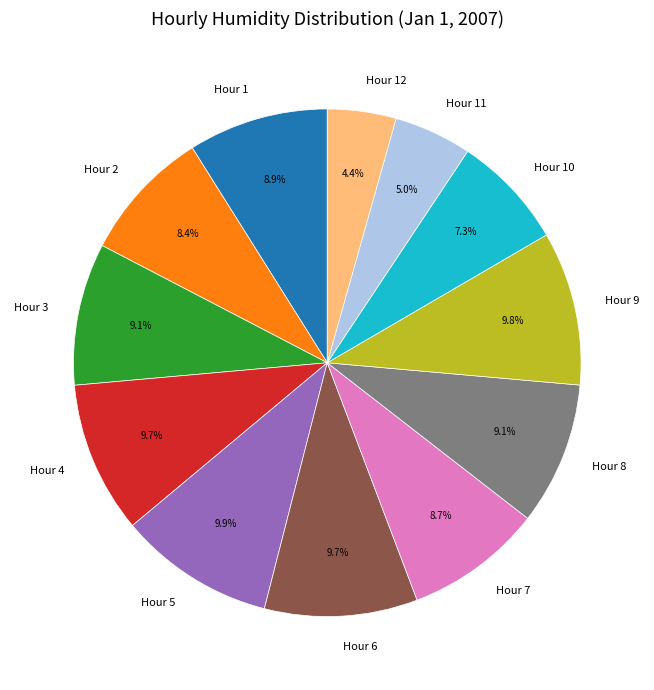

Does Hour 6 account for over 50% of the chart?

No